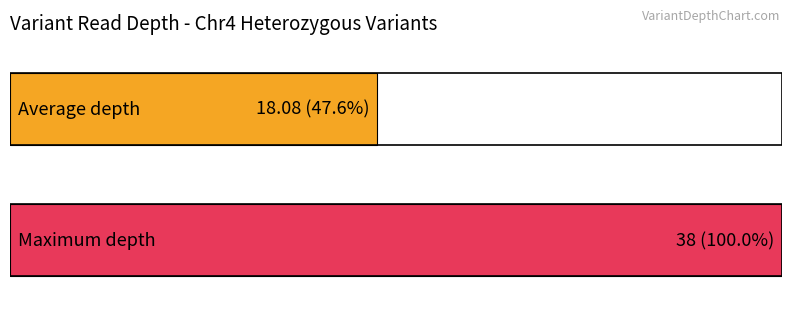

The depth series shows 5 at T>C. True or false?

False